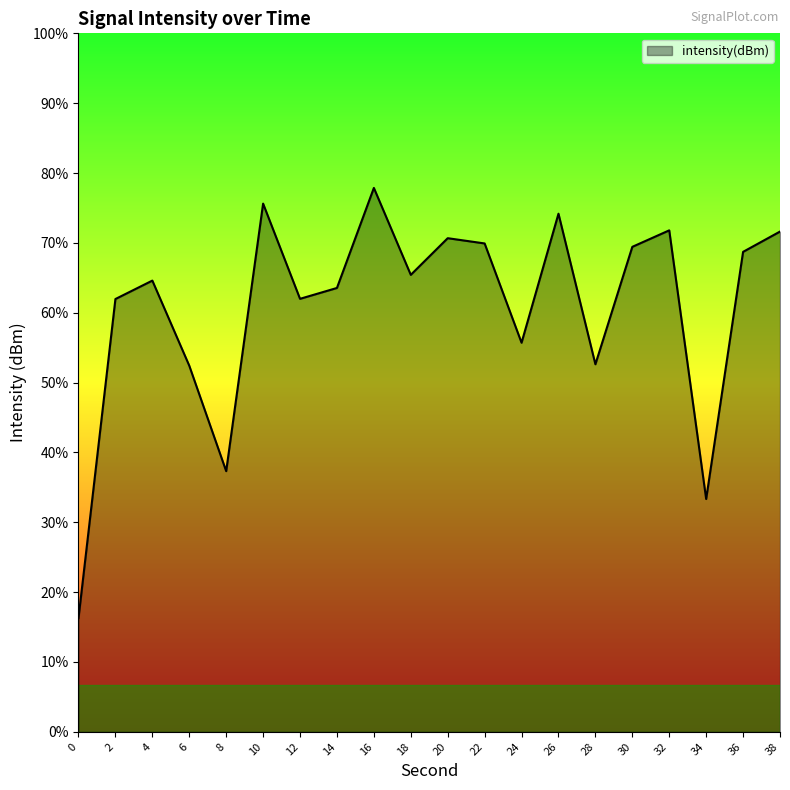

Is it true that the value at 6 is -38.8?

False